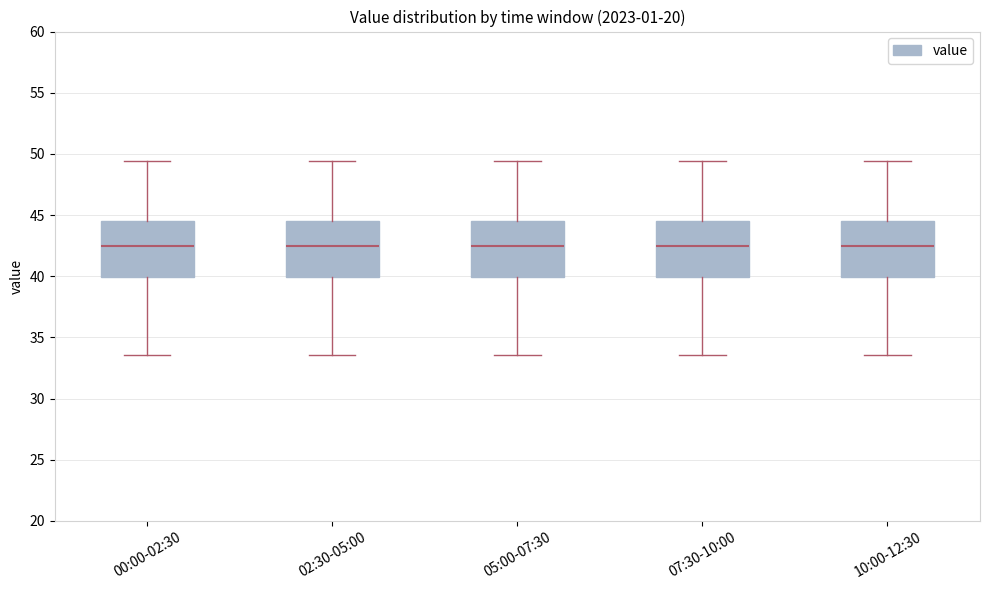

Reading left to right, read every box against the y-axis: the position of its median line, the range the box covers, and the ends of its whiskers. The values are not printed on the chart, so give them approximately, as read against the axis.

00:00-02:30: median 42.5, box 40.0 to 44.5, whiskers 33.5 to 49.5
02:30-05:00: median 42.5, box 40.0 to 44.5, whiskers 33.5 to 49.5
05:00-07:30: median 42.5, box 40.0 to 44.5, whiskers 33.5 to 49.5
07:30-10:00: median 42.5, box 40.0 to 44.5, whiskers 33.5 to 49.5
10:00-12:30: median 42.5, box 40.0 to 44.5, whiskers 33.5 to 49.5